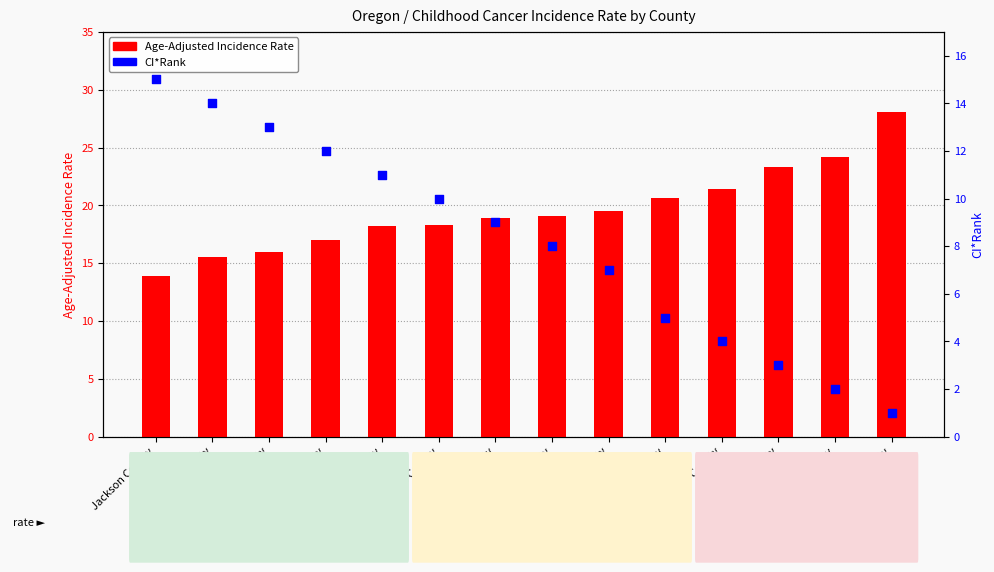

Which series reaches the maximum Y coordinate?

Age-Adjusted Incidence Rate